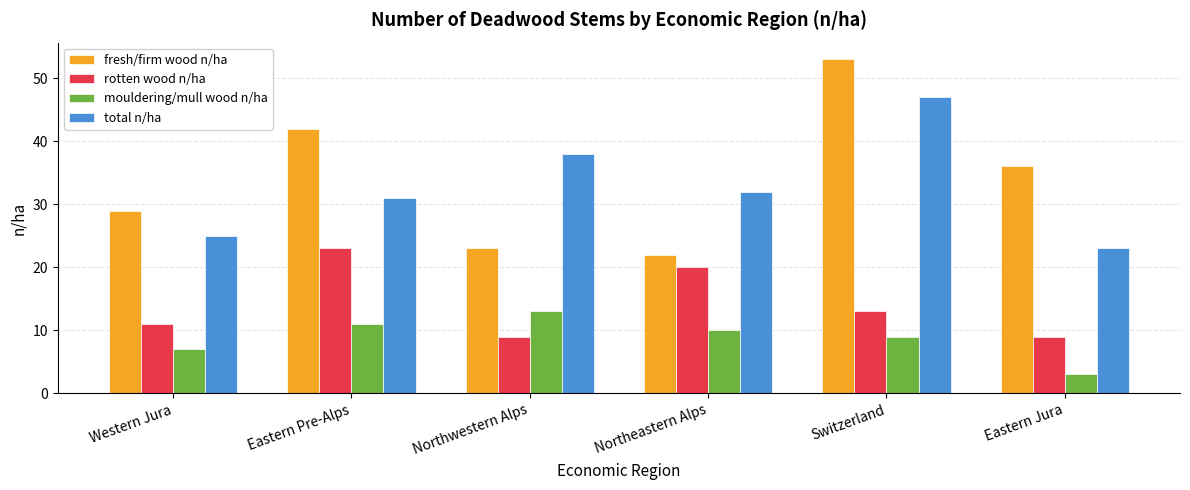

Reading left to right, transcribe all the data shown in this chart.

fresh/firm wood n/ha: Western Jura=29	Eastern Pre-Alps=42	Northwestern Alps=23	Northeastern Alps=22	Switzerland=53	Eastern Jura=36
rotten wood n/ha: Western Jura=11	Eastern Pre-Alps=23	Northwestern Alps=9	Northeastern Alps=20	Switzerland=13	Eastern Jura=9
mouldering/mull wood n/ha: Western Jura=7	Eastern Pre-Alps=11	Northwestern Alps=13	Northeastern Alps=10	Switzerland=9	Eastern Jura=3
total n/ha: Western Jura=25	Eastern Pre-Alps=31	Northwestern Alps=38	Northeastern Alps=32	Switzerland=47	Eastern Jura=23